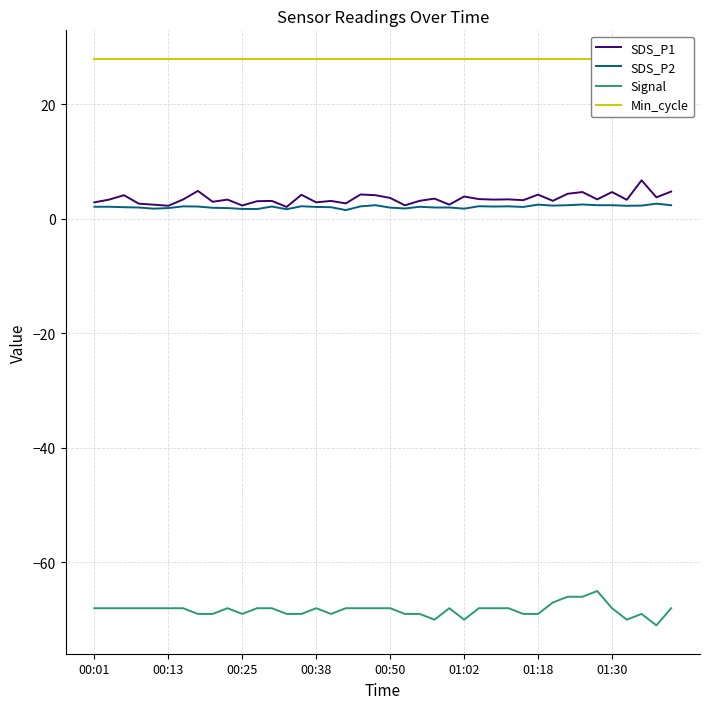

What is the highest value of the Signal series?

-65.0